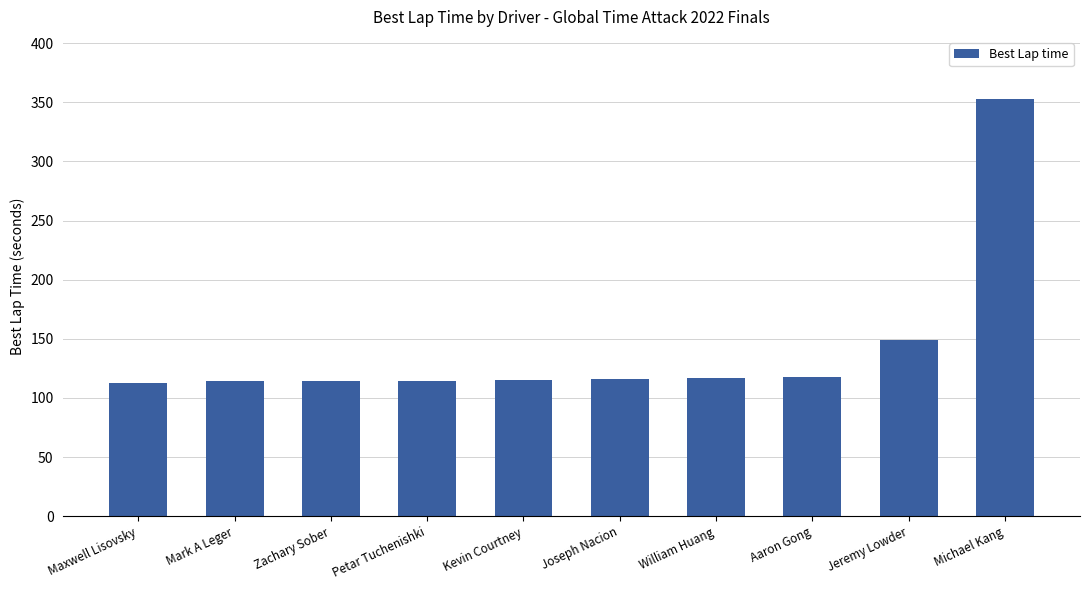

True or false: the data shows 38.1 at Joseph Nacion.

False